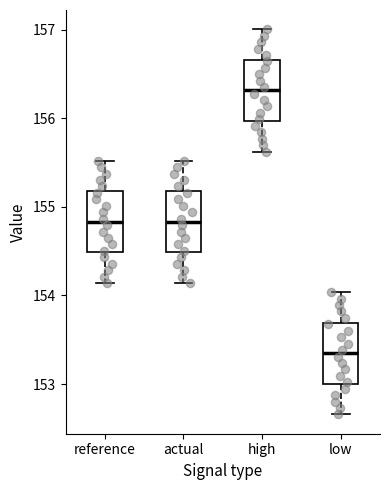

Which box has the highest median line?

high